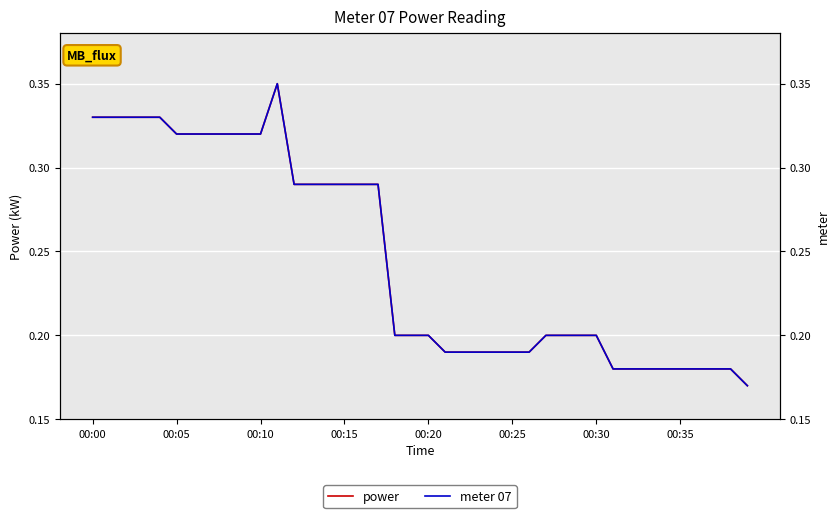

What is the total value across all series at 00:00?

0.7